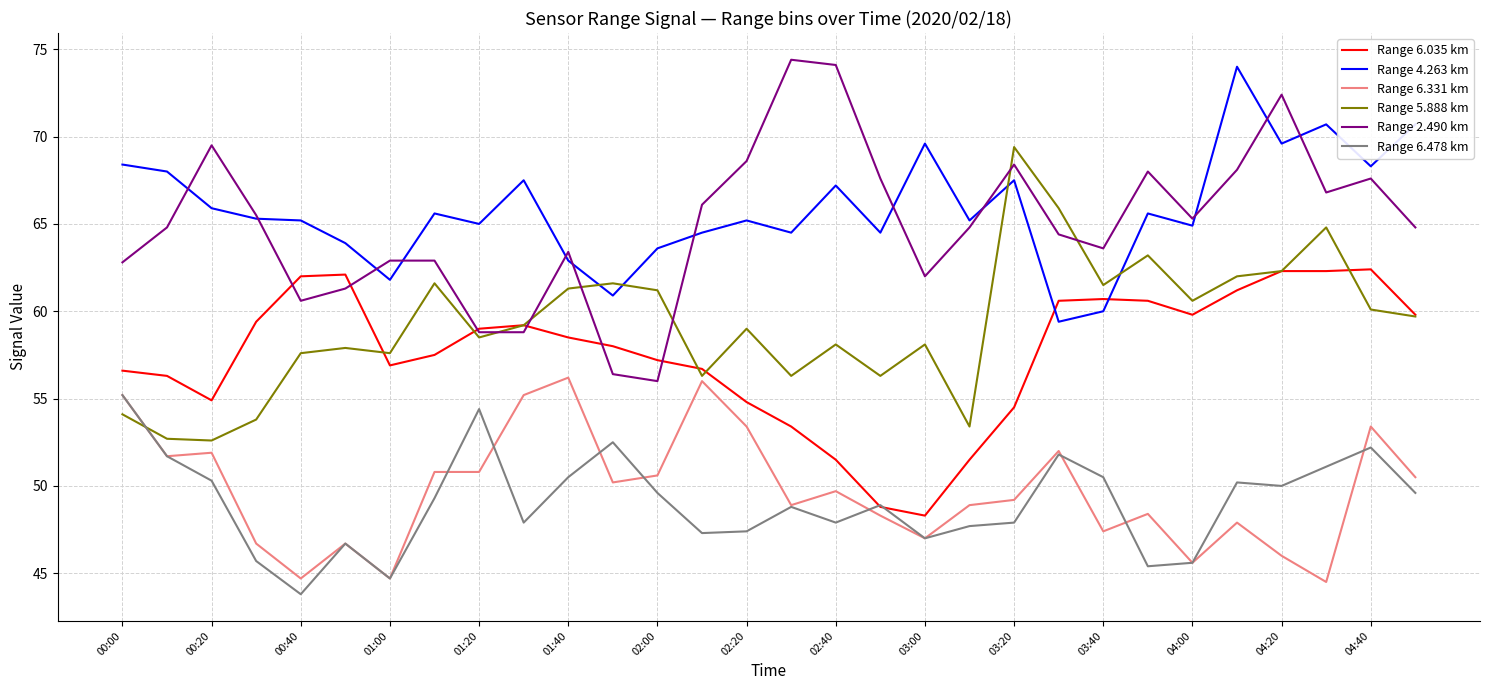

What is the highest value of the Range 6.331 km series?

56.2